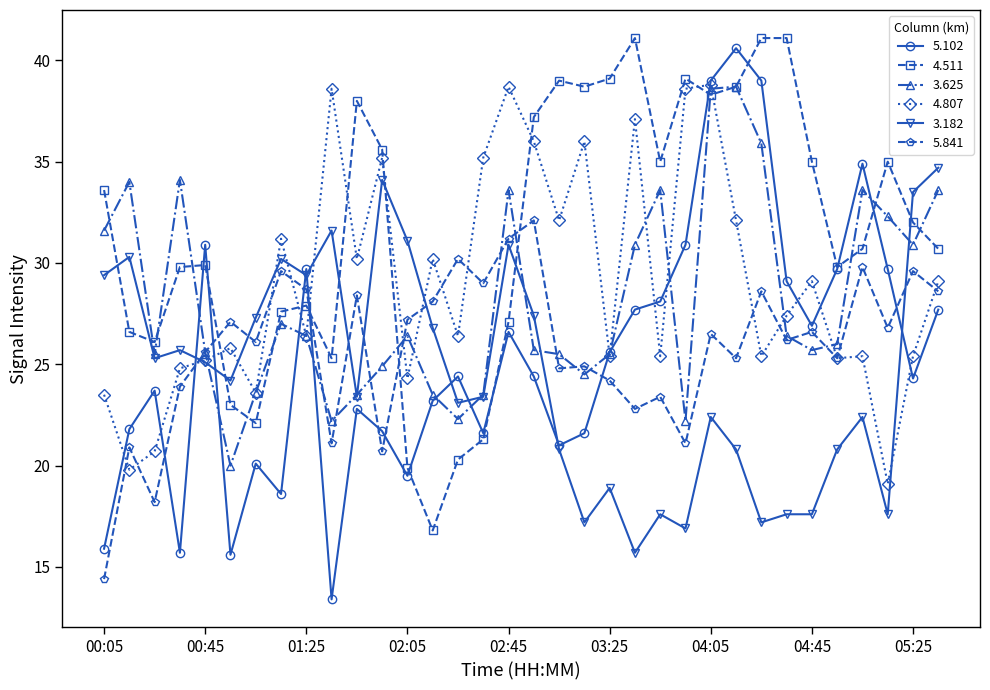

True or false: 4.511 and 4.807 intersect in this chart.

True